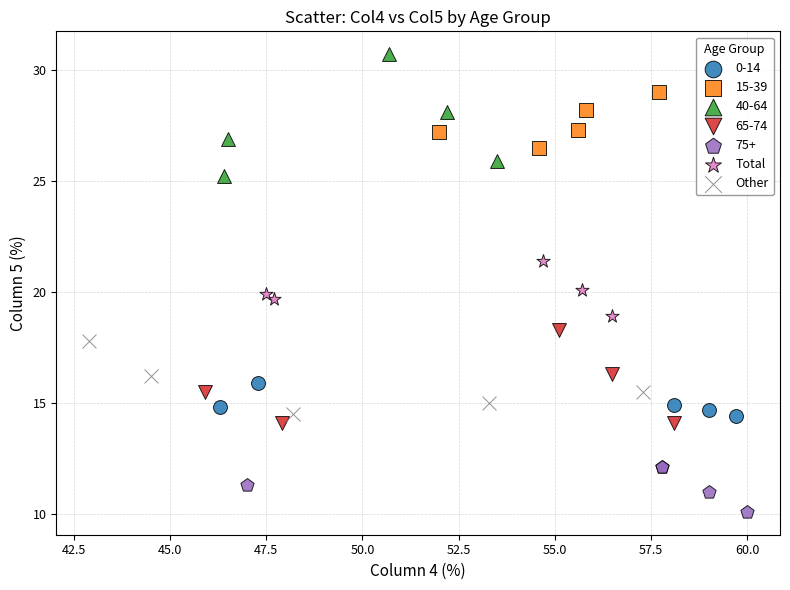

Which series contains the highest Y value?

40-64